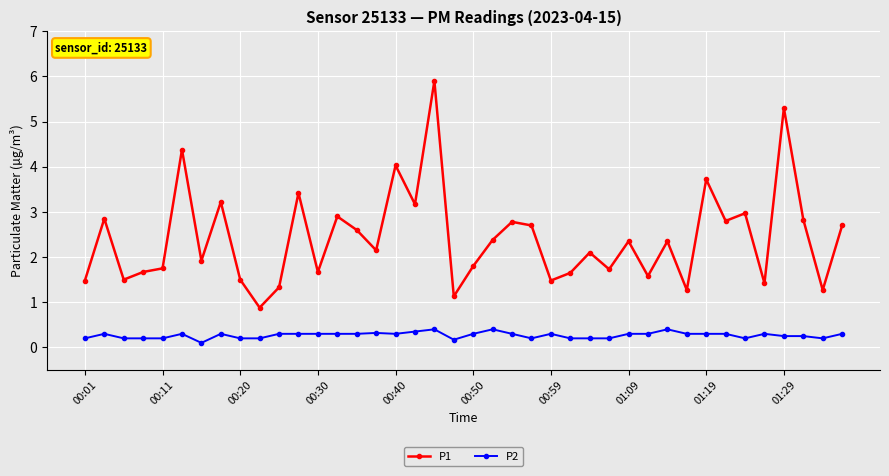

Which series has the largest range (max minus min)?

P1